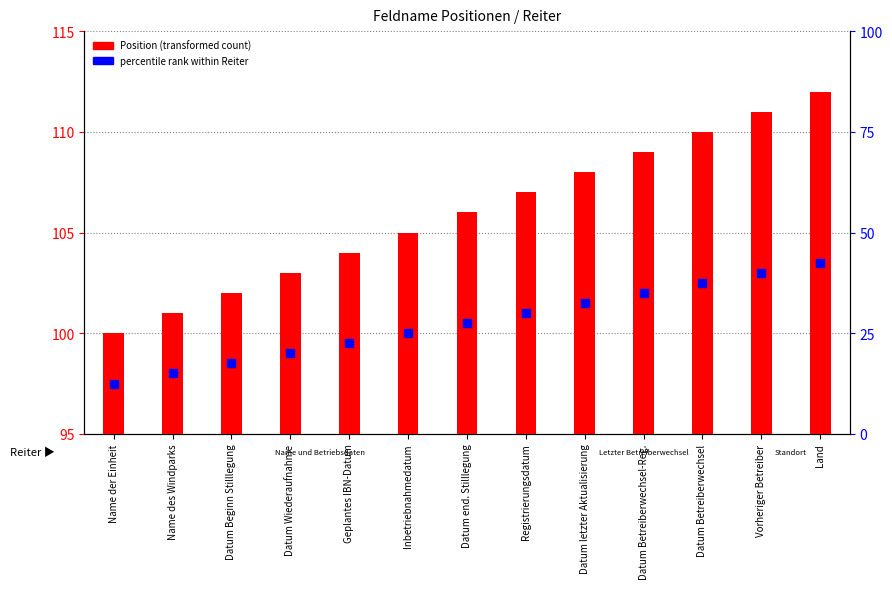

Which series reaches the minimum Y coordinate?

percentile rank